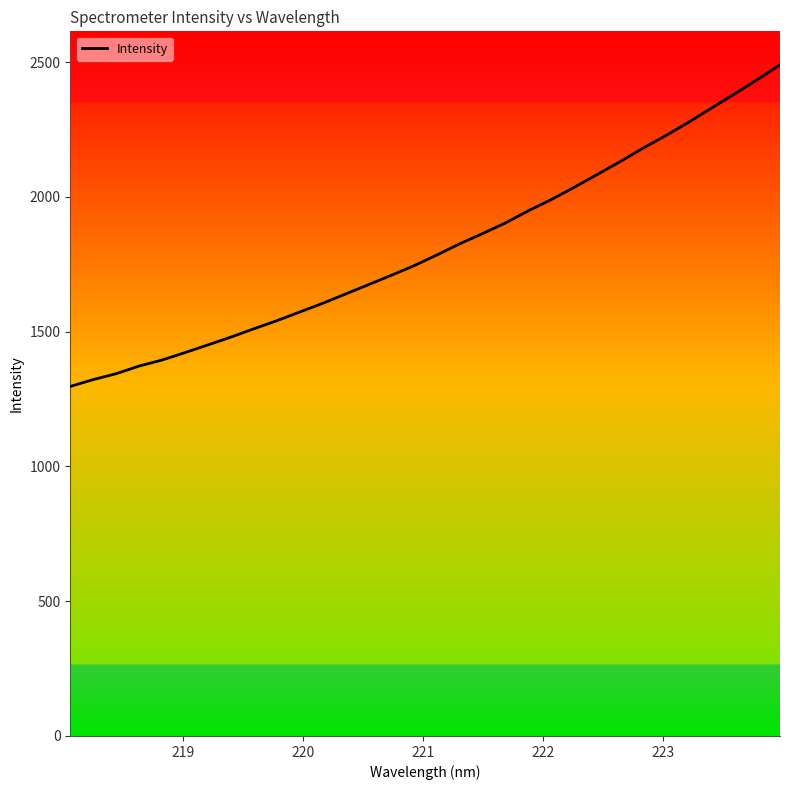

What is the maximum value shown in the chart?

2489.7